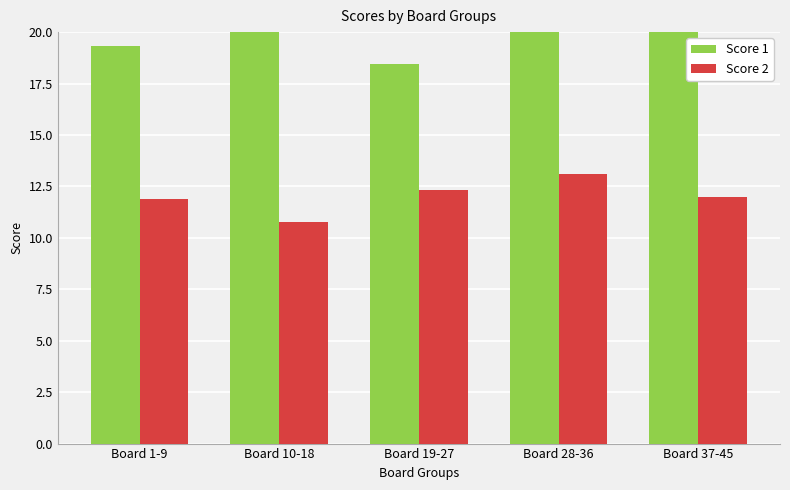

Between Board 10-18 and Board 37-45, which series saw the biggest shift?

Score 2